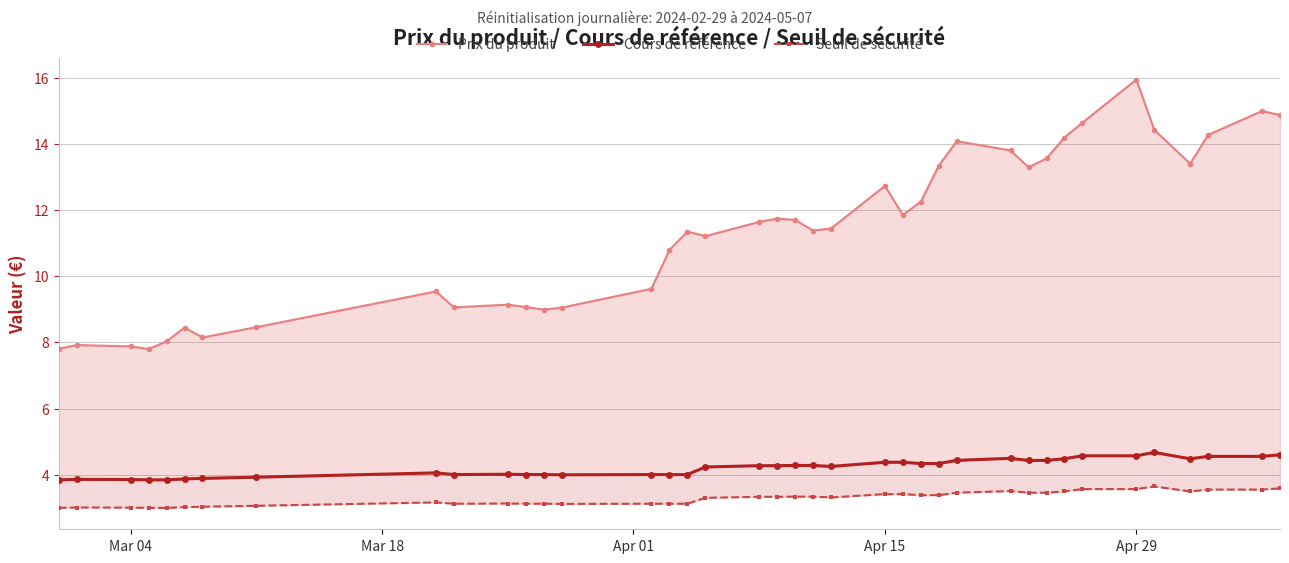

Does the chart display data point markers on the line(s)?

Yes